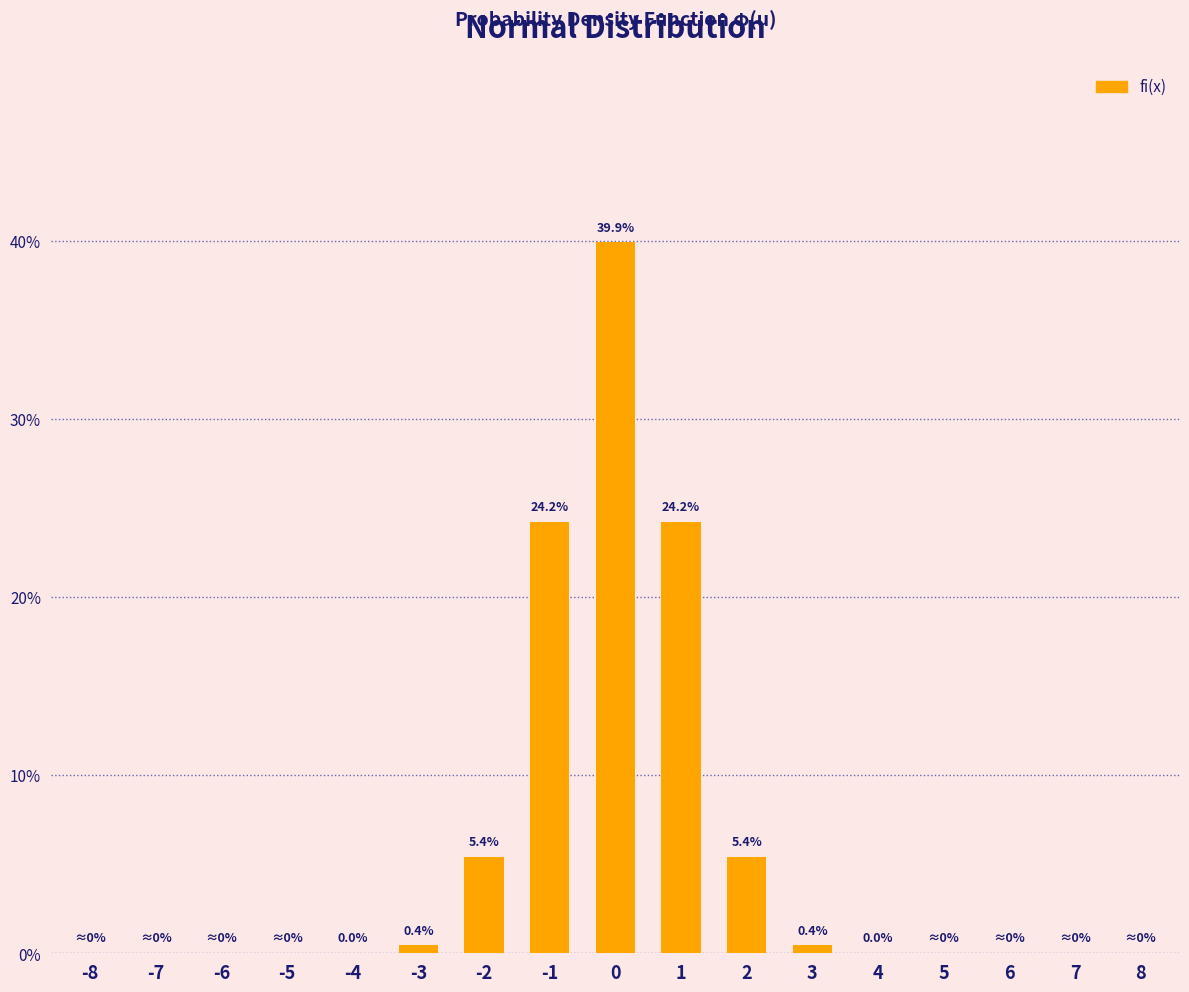

Reading left to right, transcribe all the data shown in this chart.

-8=0.0	-7=0.0	-6=0.0	-5=0.0	-4=0.0	-3=0.0	-2=0.1	-1=0.2	0=0.4	1=0.2	2=0.1	3=0.0	4=0.0	5=0.0	6=0.0	7=0.0	8=0.0